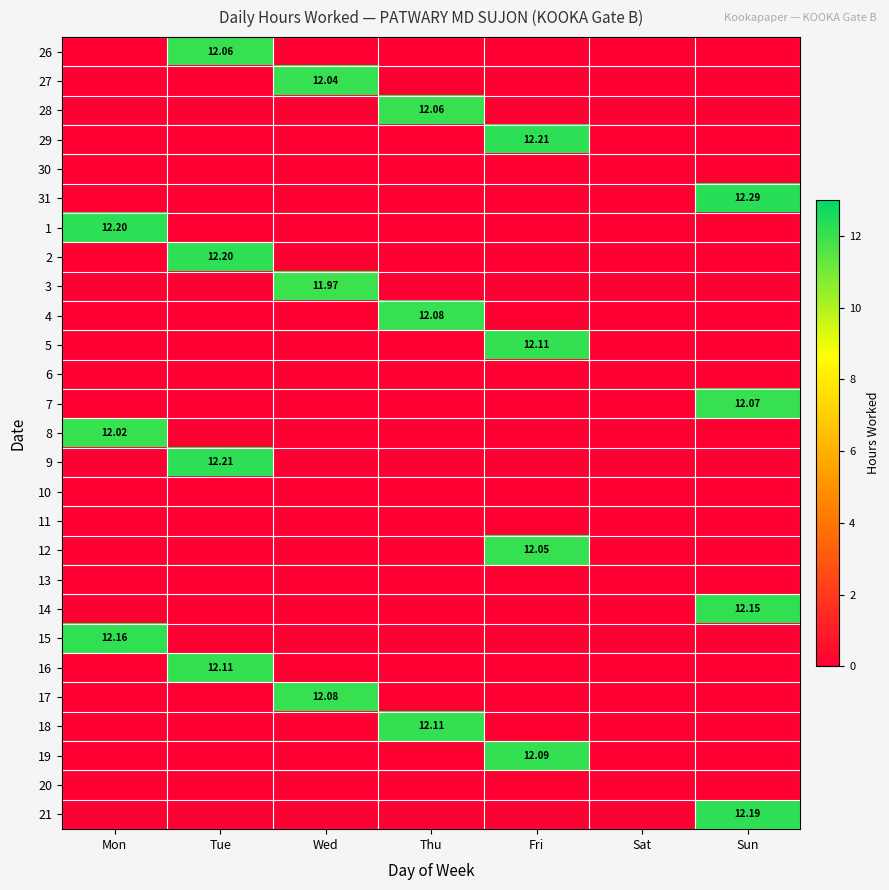

What is the sum of all 28 values?

12.1